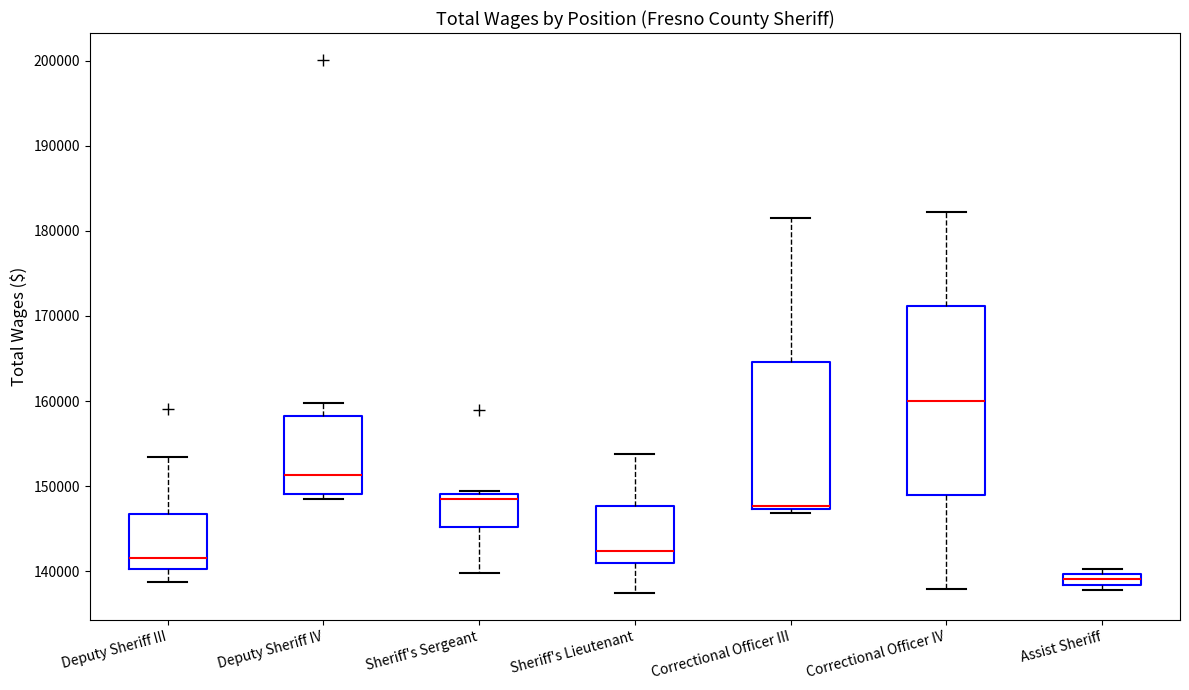

Which box is the tallest, from its lower edge to its upper edge?

Correctional Officer IV